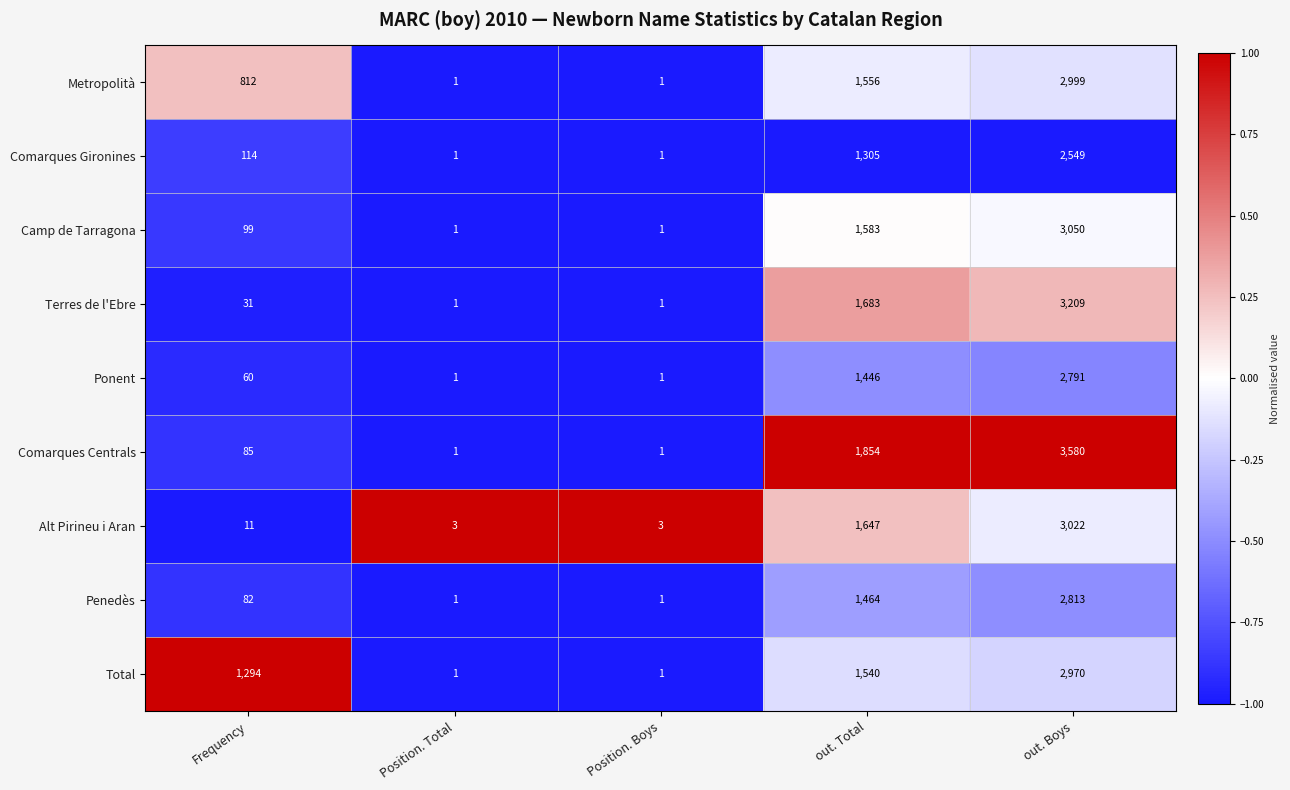

How many data points in Metropolità are less than 812?

2